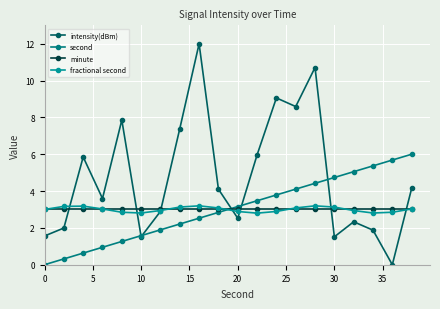

How many values in intensity(dBm) are above zero?

19